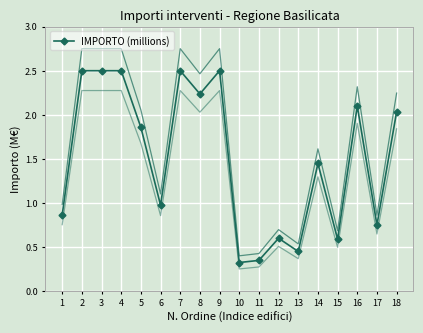

The IMPORTO (millions) series shows 3.8 at 4. True or false?

False